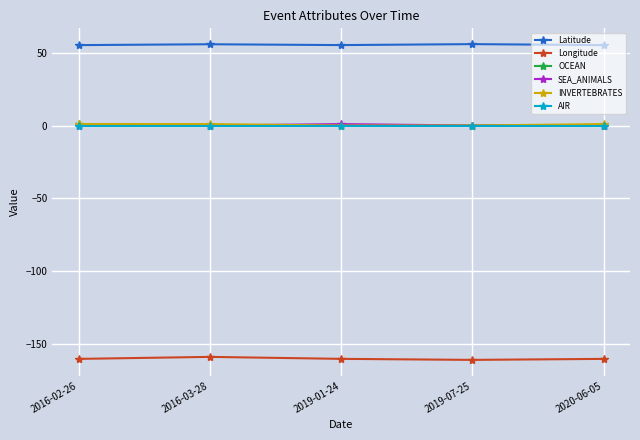

The INVERTEBRATES series shows 1.0 at 2020-06-05. True or false?

True